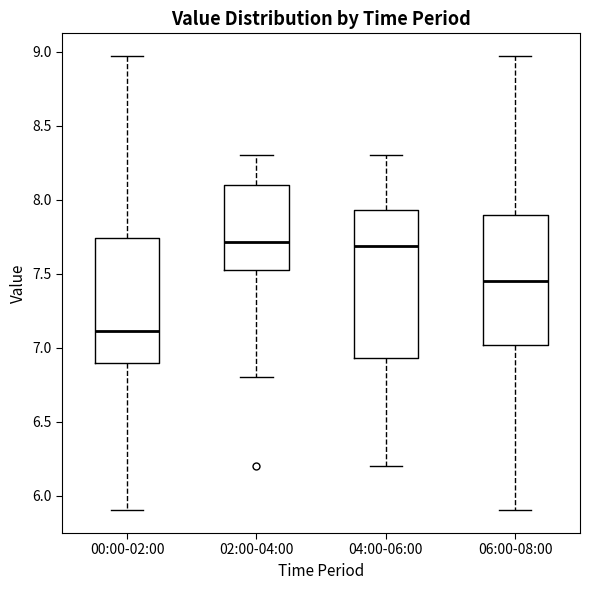

Which box is the tallest, from its lower edge to its upper edge?

04:00-06:00